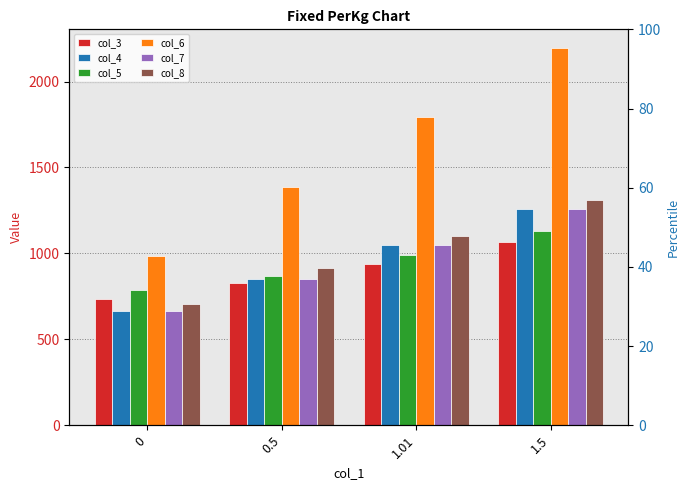

Which has a higher value, 1.01 or 0.5?

1.01